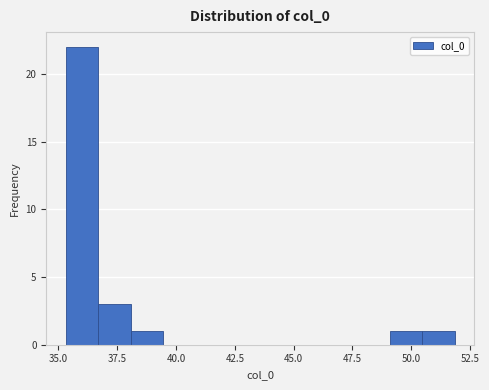

Around what value on the x-axis is the tallest bar? Give the approximate position of its centre, as read against the axis.

36.0